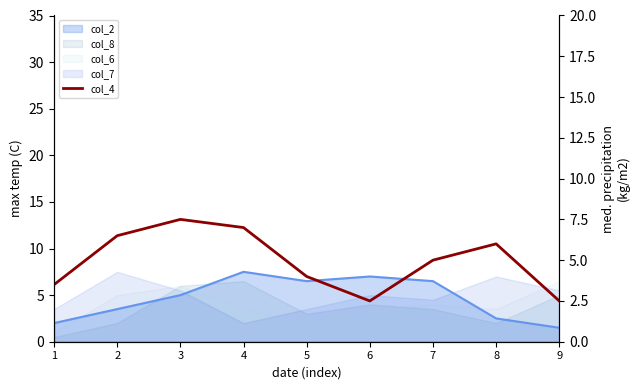

Reading left to right, what are all the values shown in this chart?

1=3.5	2=6.5	3=7.5	4=7.0	5=4.0	6=2.5	7=5.0	8=6.0	9=2.5